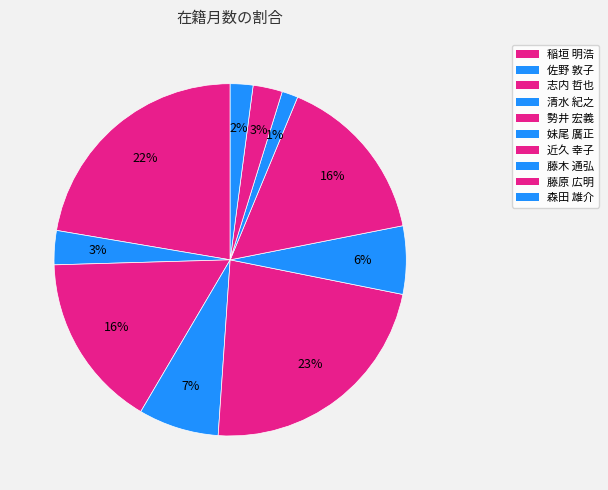

Which has a higher value, 志内 哲也 or 佐野 敦子?

志内 哲也